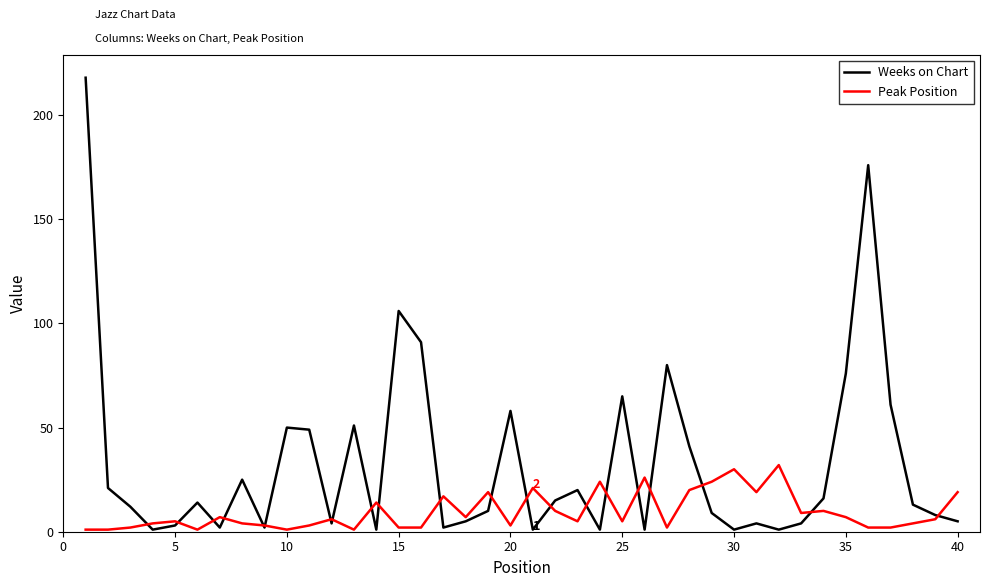

Which series has the widest spread of values?

Weeks on Chart